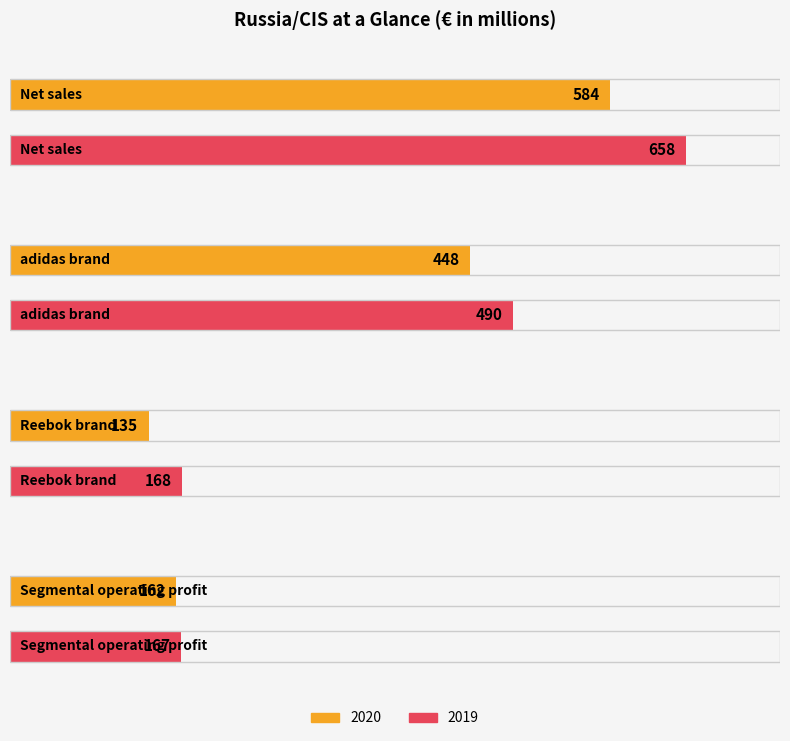

What position from the left is adidas brand?

2